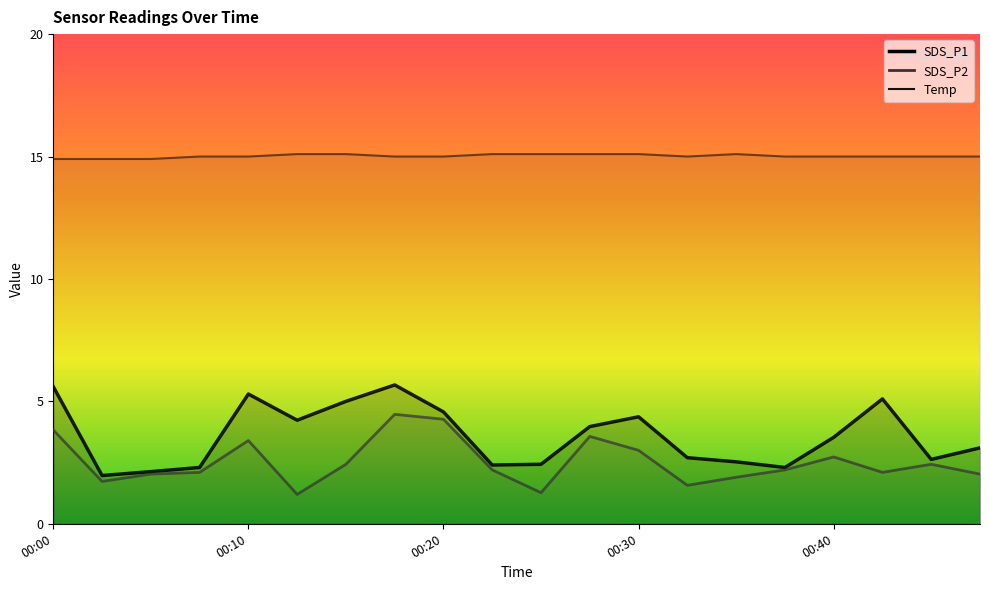

How many series are shown in this chart?

3